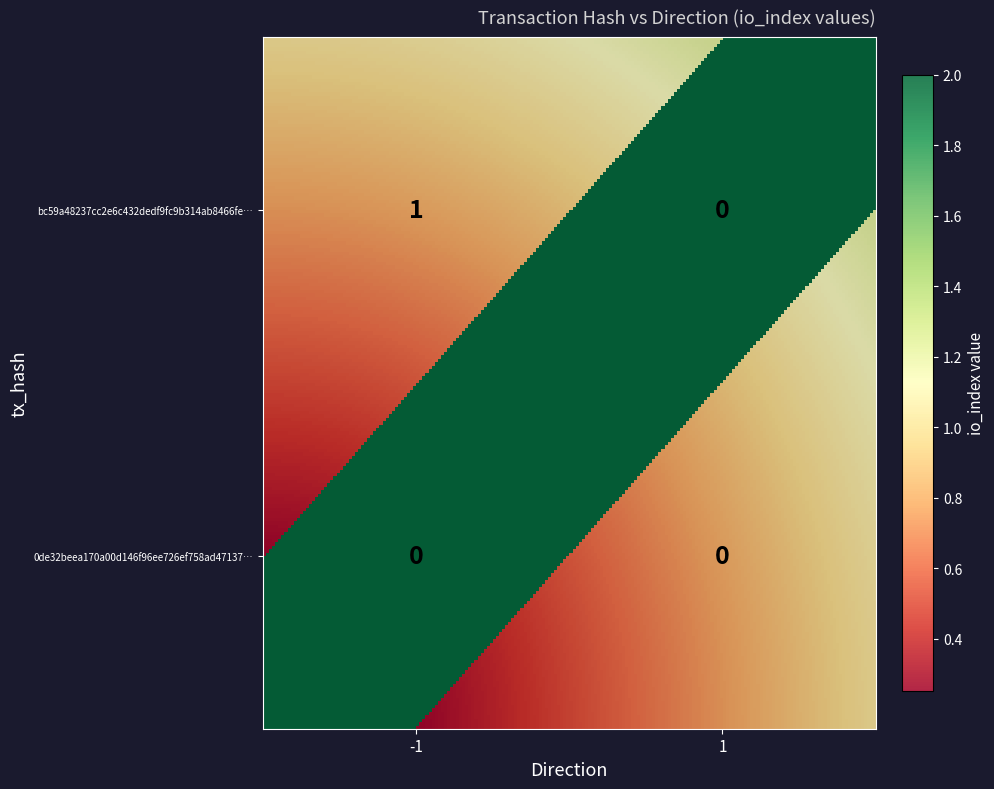

Which series has the largest range (max minus min)?

bc59a48237cc2e6c432dedf9fc9b314ab8466fe